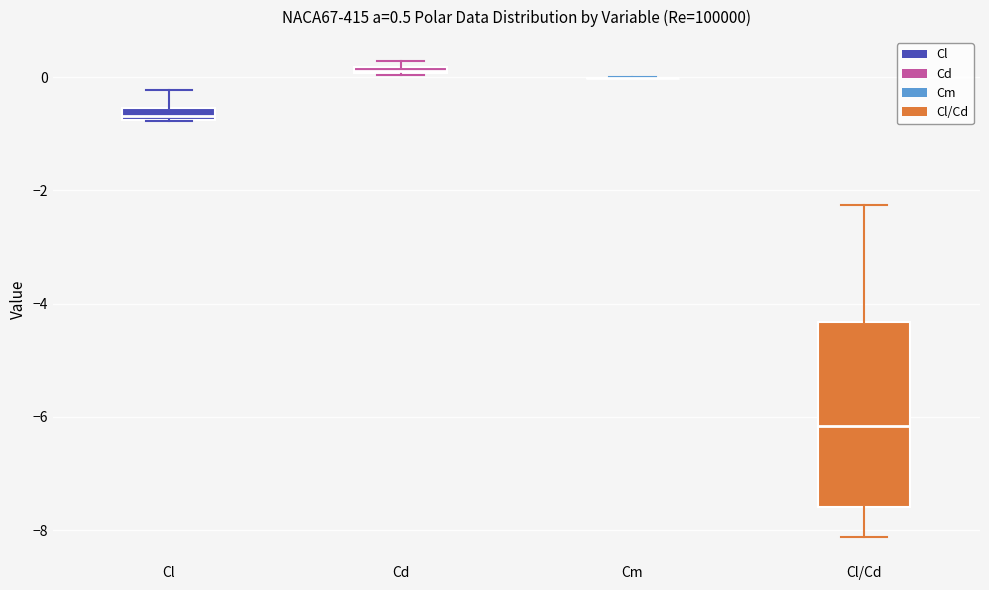

Comparing the boxes themselves (not the whiskers), which one is the tallest?

Cl/Cd